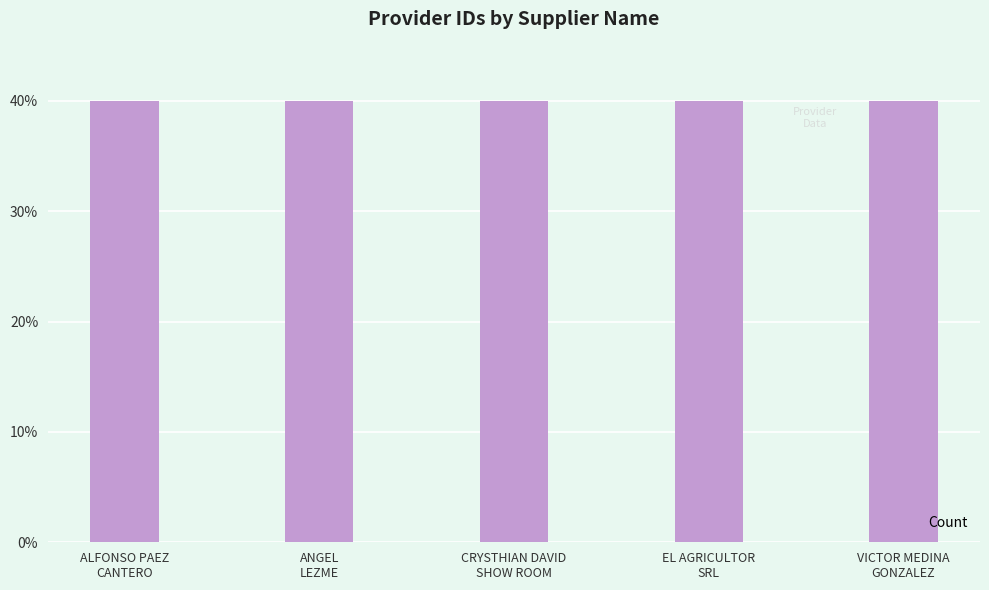

What is the ratio of the value at ALFONSO PAEZ
CANTERO to the value at VICTOR MEDINA
GONZALEZ?

1.0